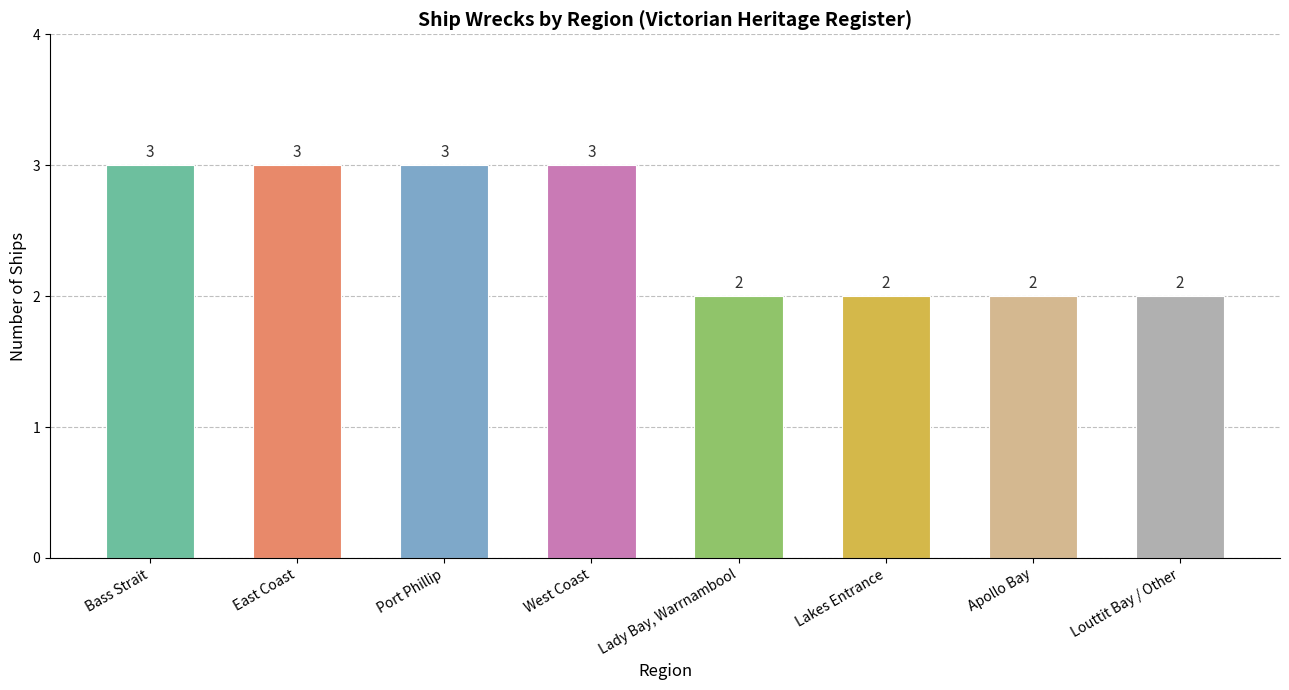

What is the ratio of the value at Louttit Bay / Other to the value at East Coast?

0.7